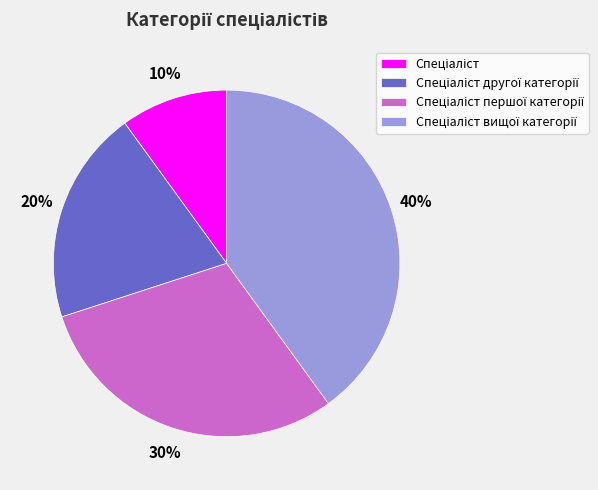

To the nearest percent, what is the average slice percentage?

25%